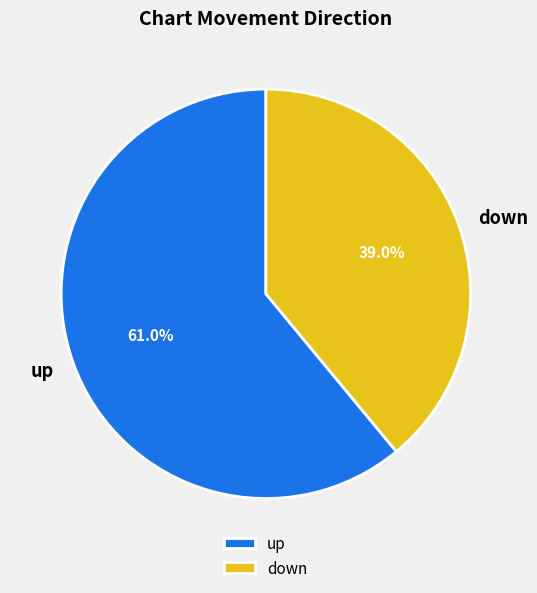

What percentage is the up slice, to the nearest percent?

61%